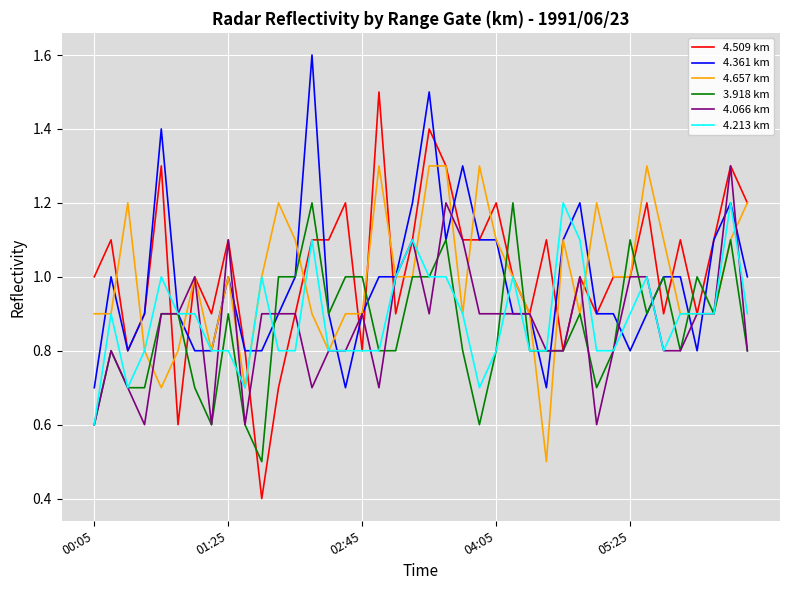

What is the difference between the second highest and minimum values in the 4.509 km series?

1.0